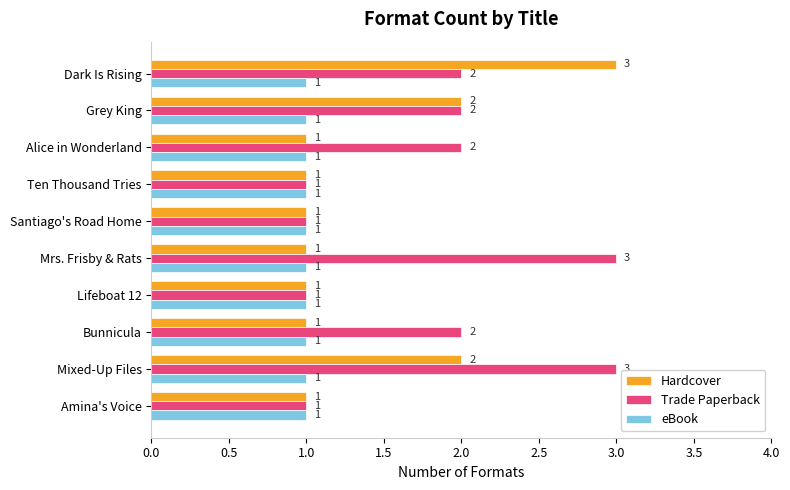

Which category has the highest value in the Hardcover series?

Dark Is Rising